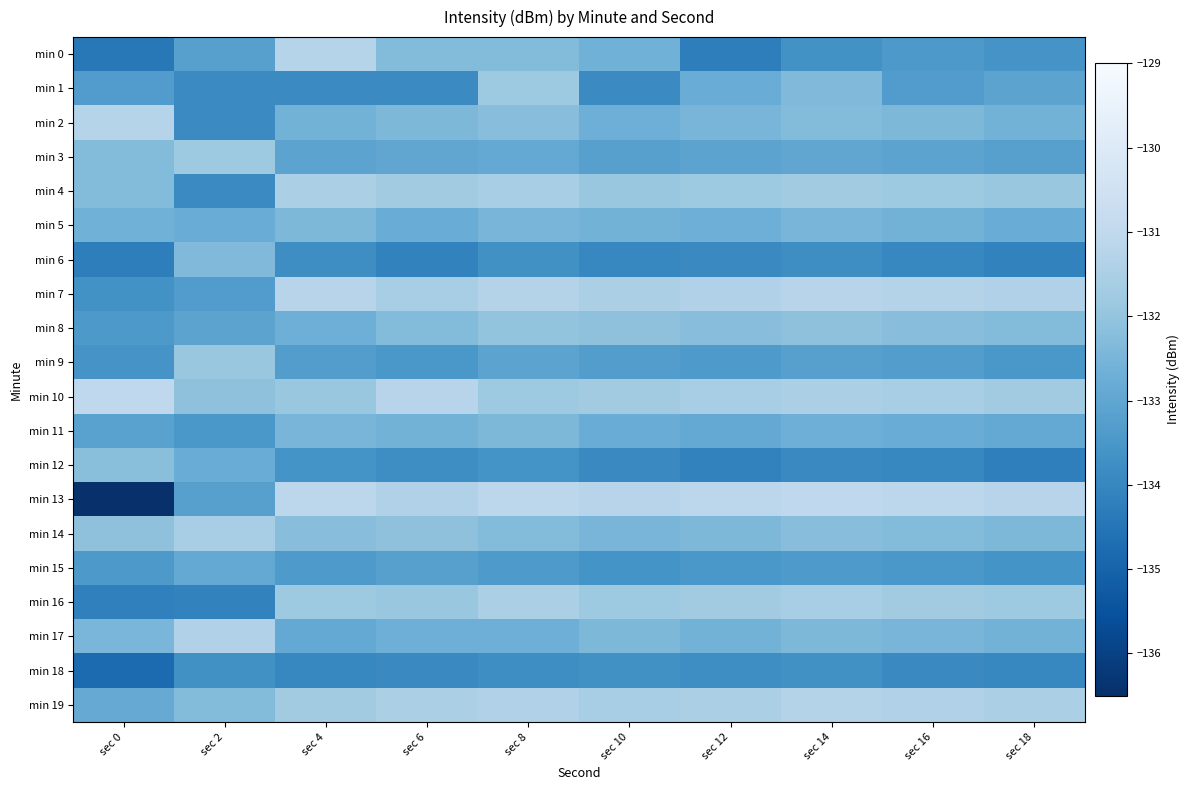

Which series has the widest spread of values?

min 13